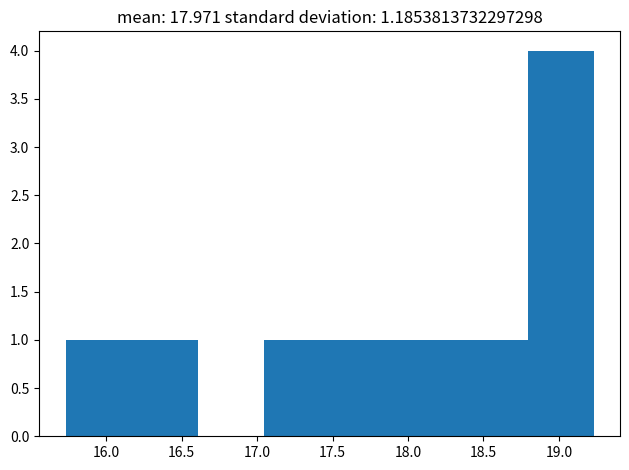

Reading left to right, list every bar in this chart as the range it spans on the x-axis followed by its height. Neither the bar edges nor the heights are printed on the chart, so give them approximately, as read against the axes.

15.75 to 16.15: 1
16.15 to 16.60: 1
16.60 to 17.05: 0
17.05 to 17.50: 1
17.50 to 17.90: 1
17.90 to 18.35: 1
18.35 to 18.80: 1
18.80 to 19.25: 4